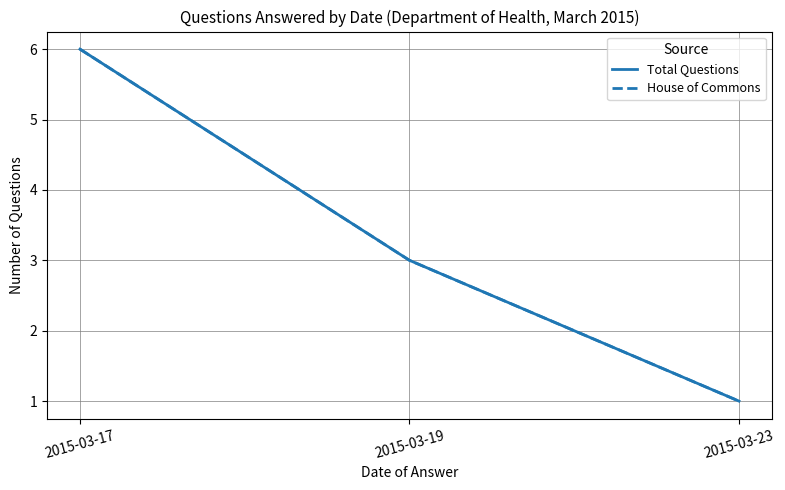

At which label does House of Commons first exceed 3?

2015-03-17